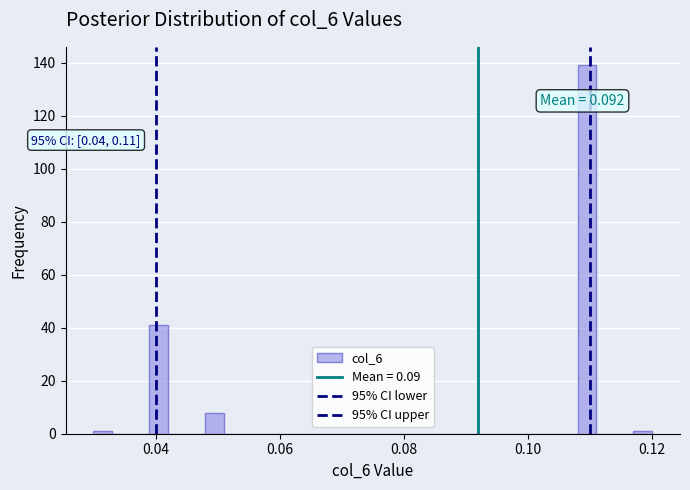

Around what value on the x-axis is the tallest bar? Give the approximate position of its centre, as read against the axis.

0.110